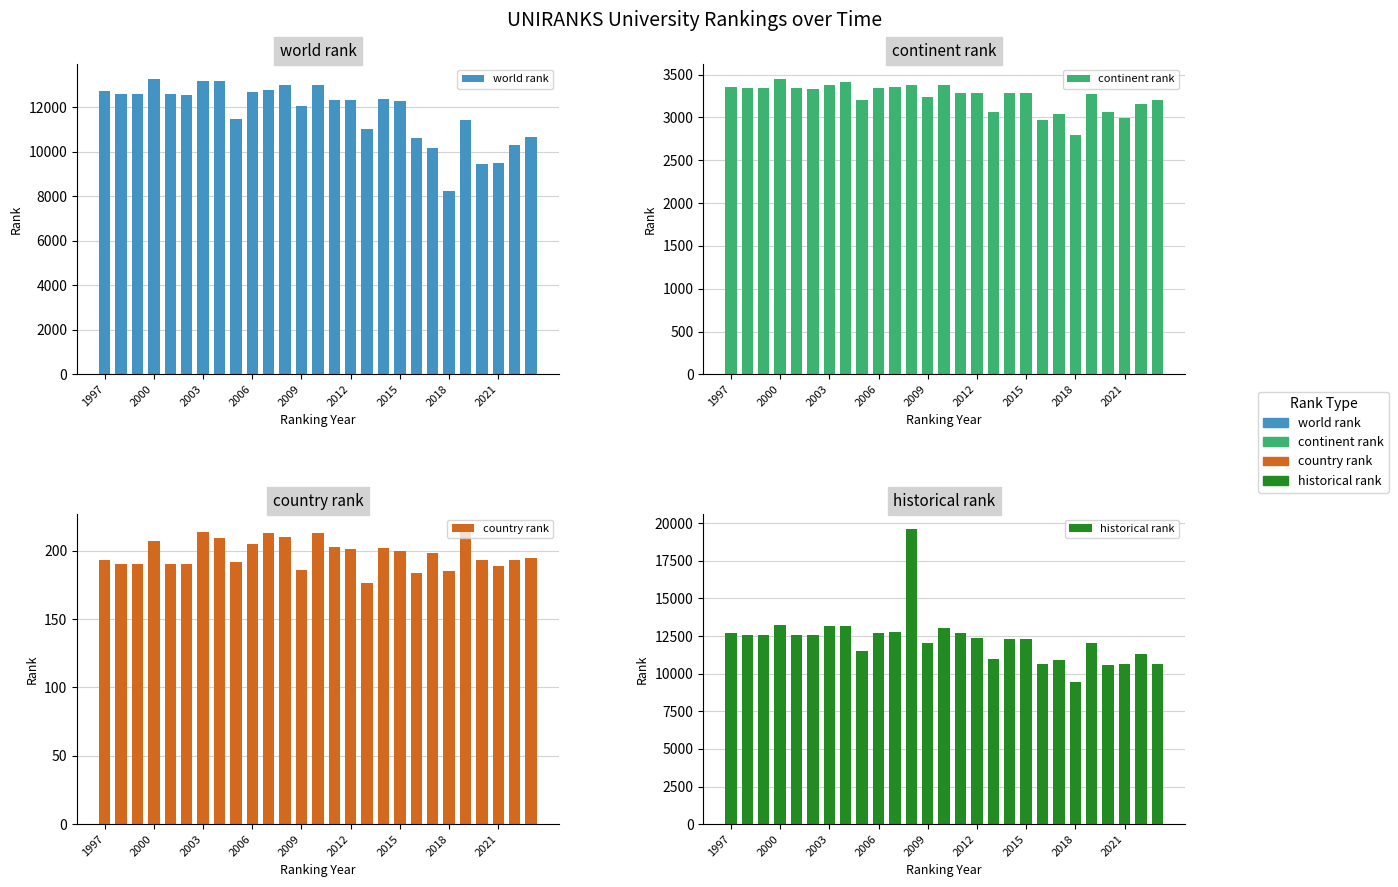

What position from the left is 10?

11